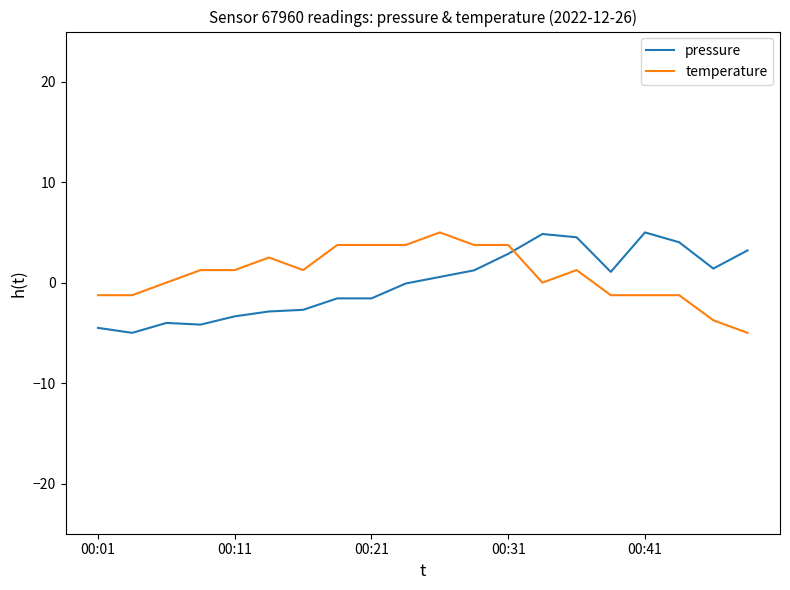

What is the highest value of the temperature series?

5.0